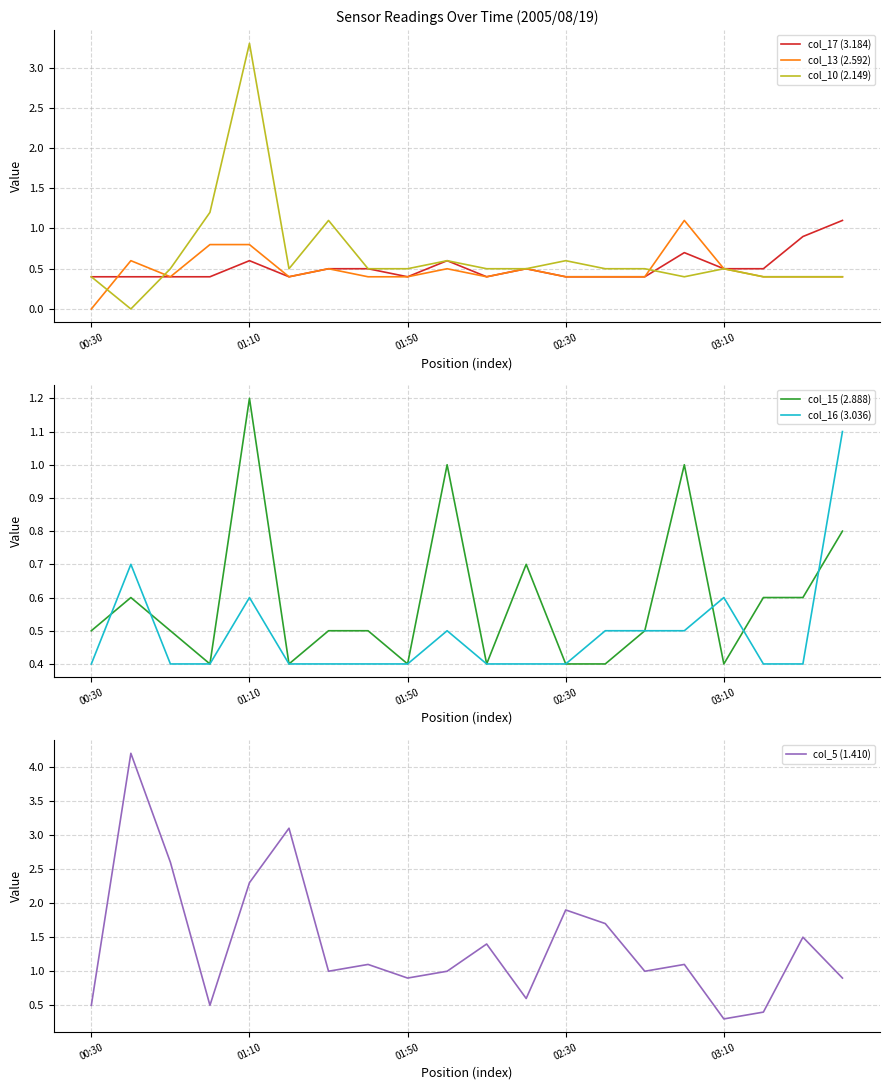

In col_13 (2.592), how many points are lower than both neighbors (excluding endpoints)?

3